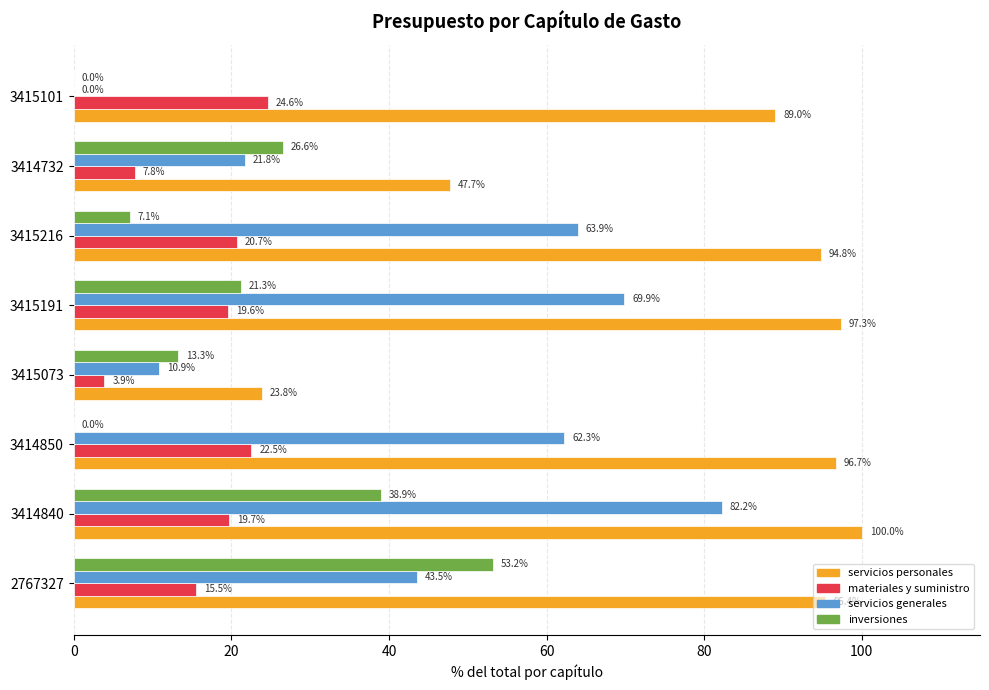

Which series has the largest total across all categories?

servicios personales